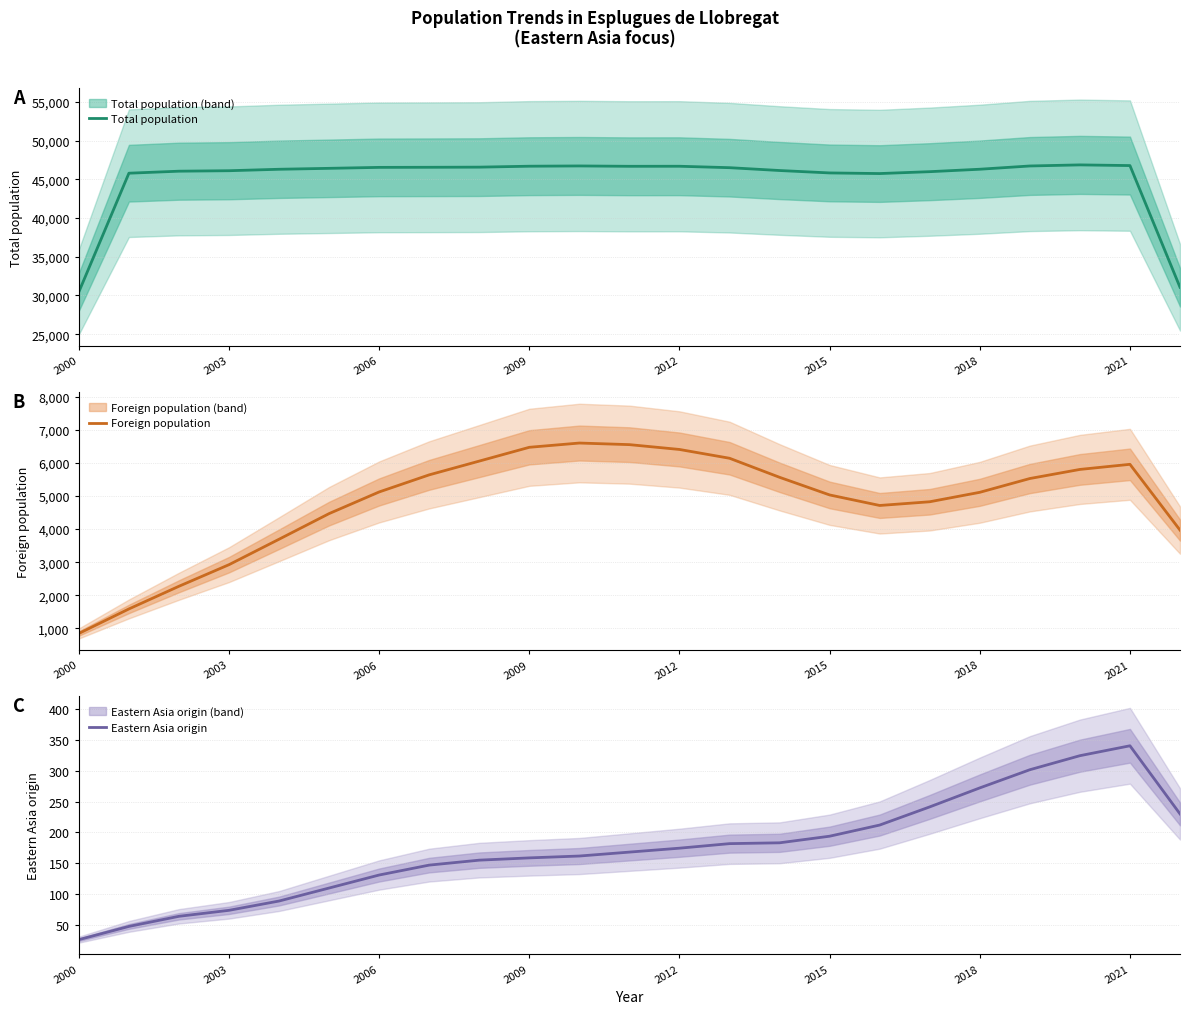

Does the chart display data point markers on the line(s)?

No